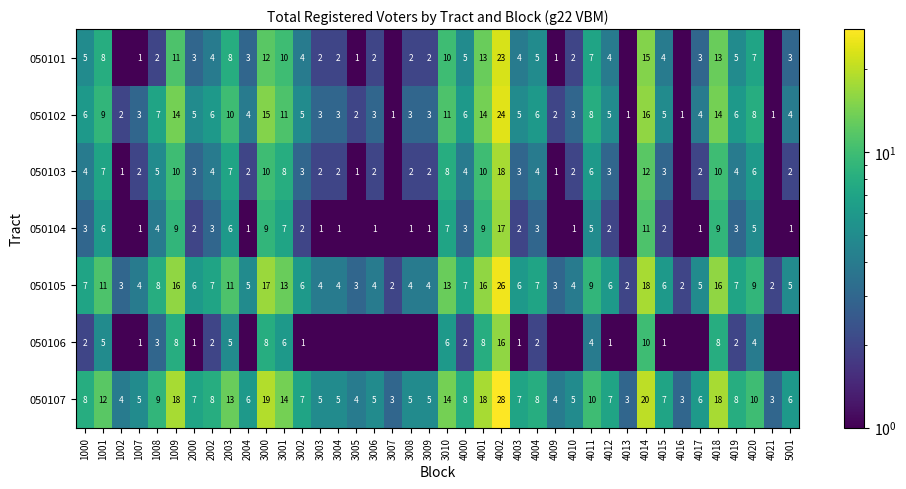

The value of 050105 at 4014 is 23.9. True or false?

False